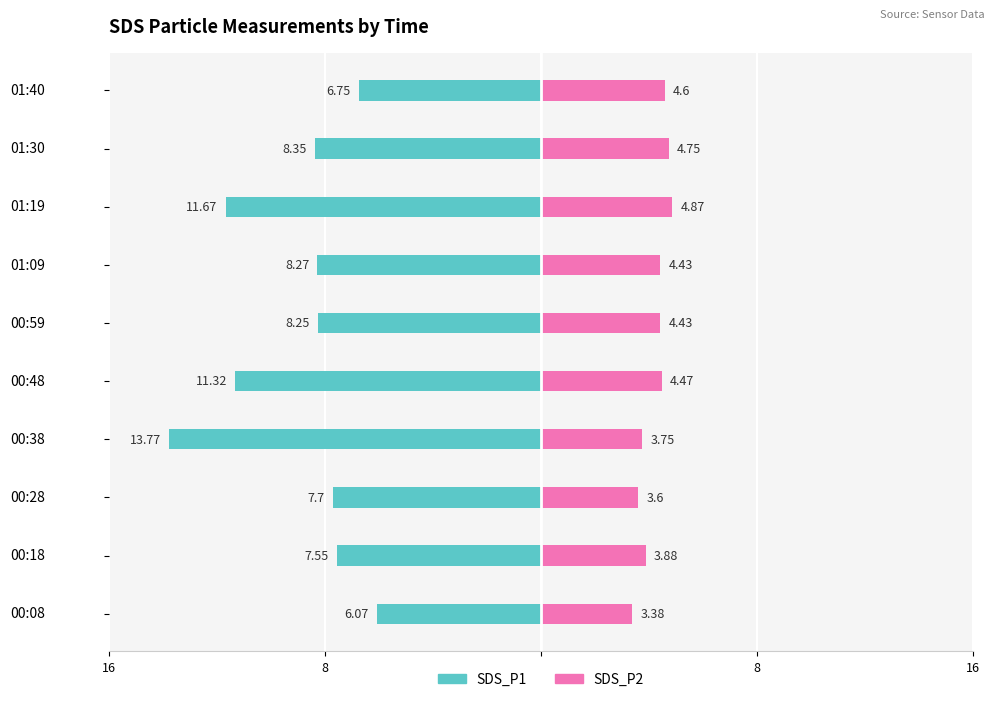

How many data points does each series have?

10